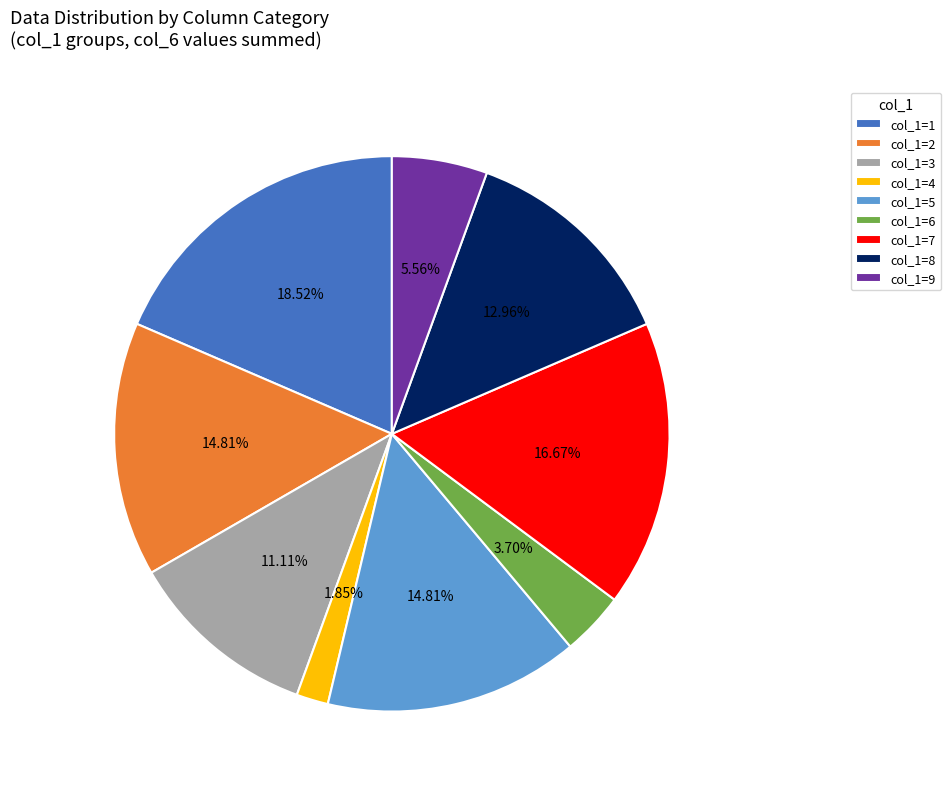

Between col_1=3 and col_1=2, which is larger?

col_1=2